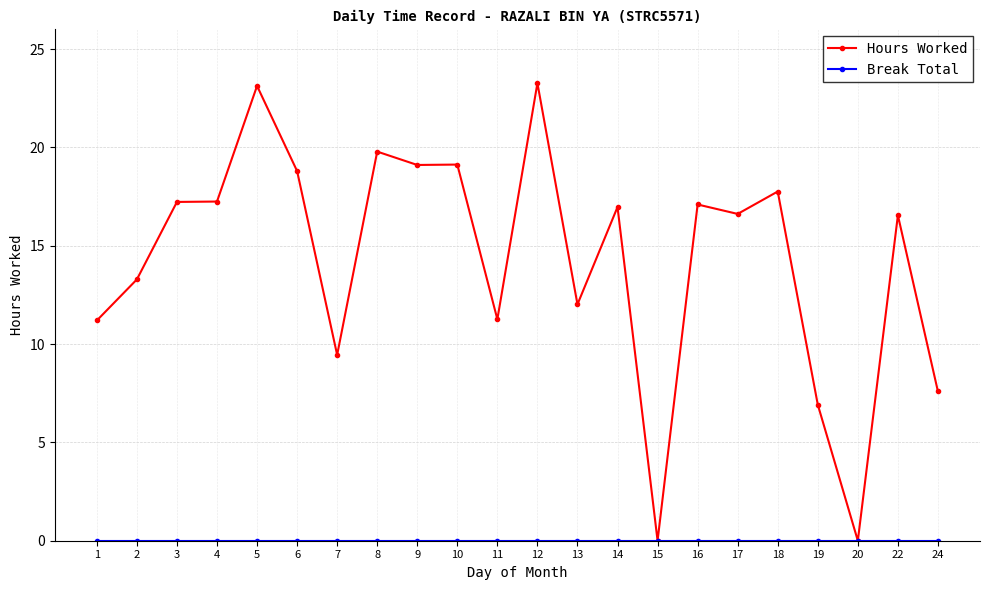

What is the maximum value shown in the chart?

23.3